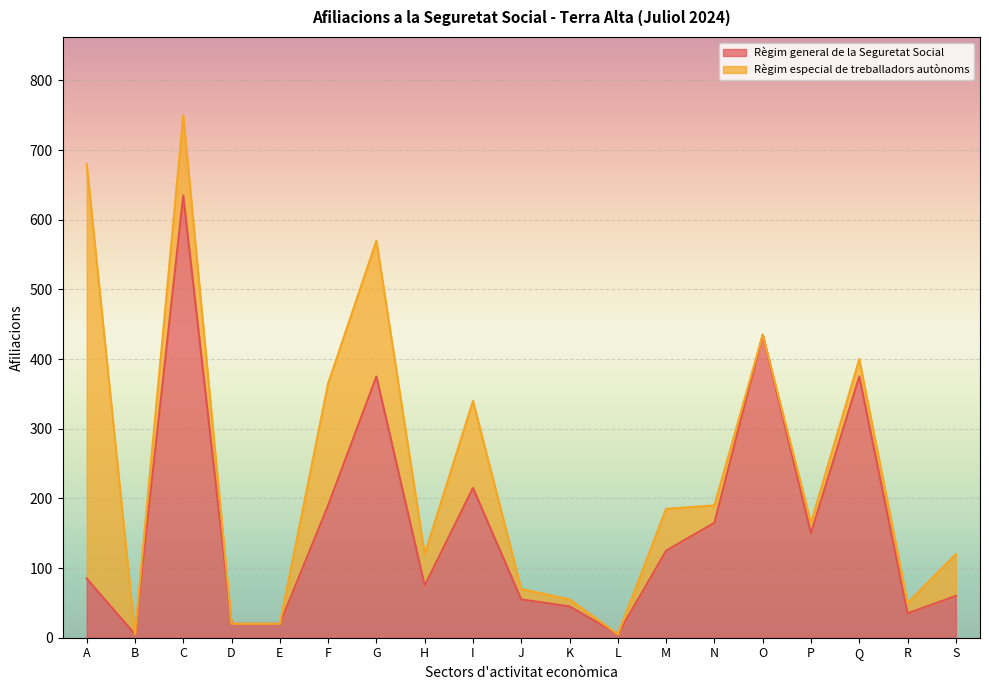

Where is the first local minimum?

B